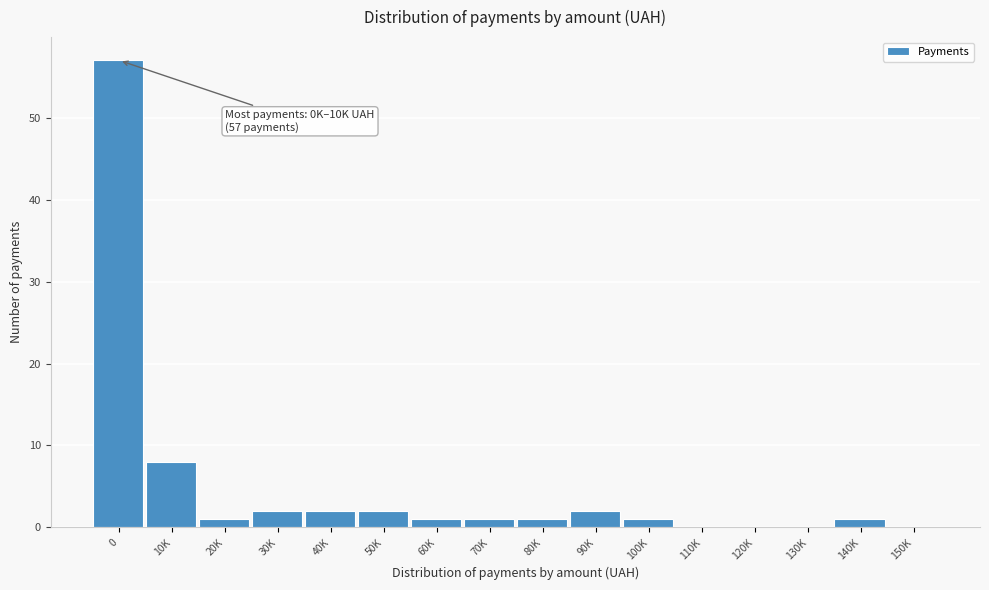

Reading left to right, extract all data points from this chart.

0=57	10K=8	20K=1	30K=2	40K=2	50K=2	60K=1	70K=1	80K=1	90K=2	100K=1	110K=0	120K=0	130K=0	140K=1	150K=0